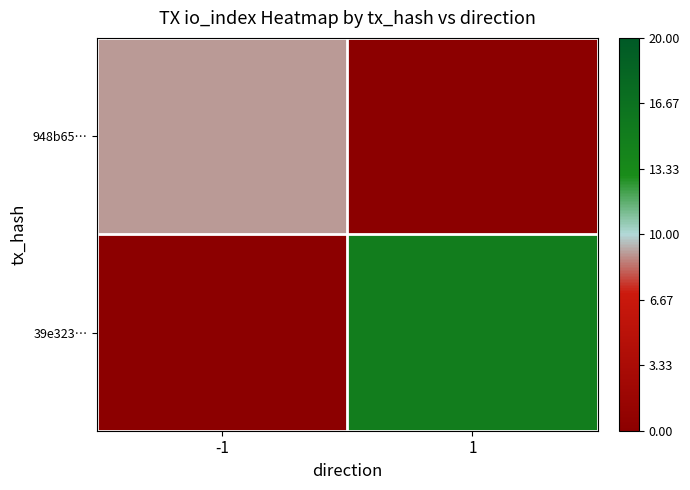

How many distinct data groups are displayed?

2